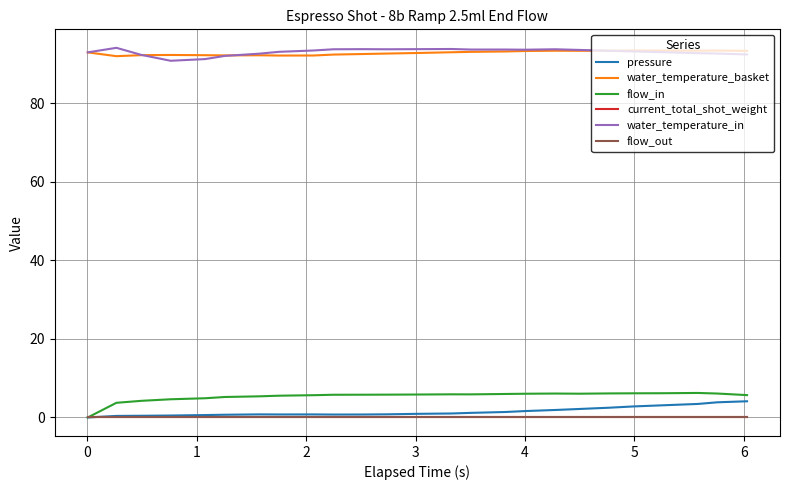

Does the chart have visible grid lines?

Yes